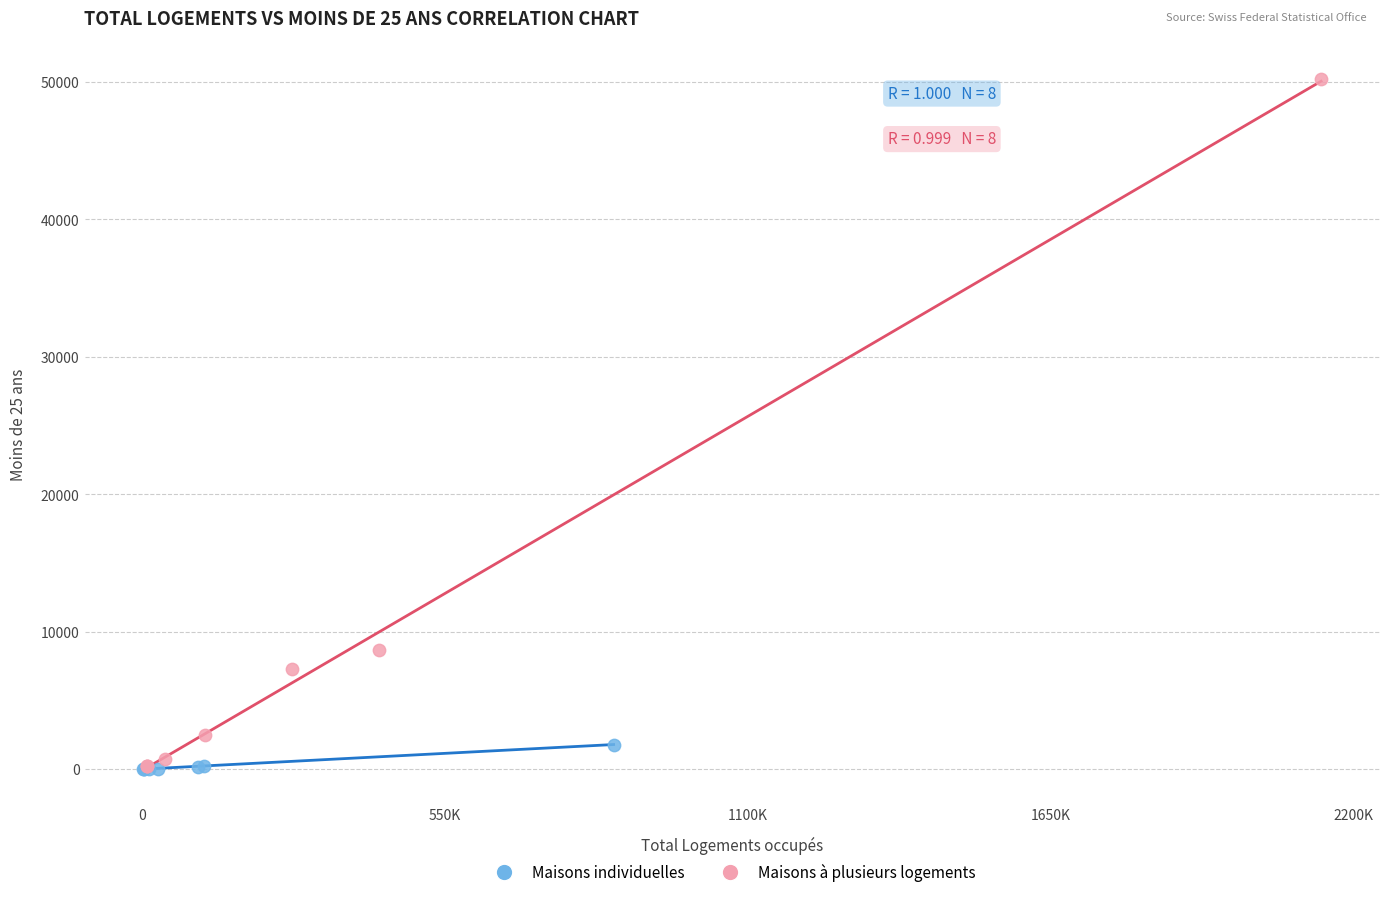

Which series has the widest spread of Y values?

Maisons à plusieurs logements